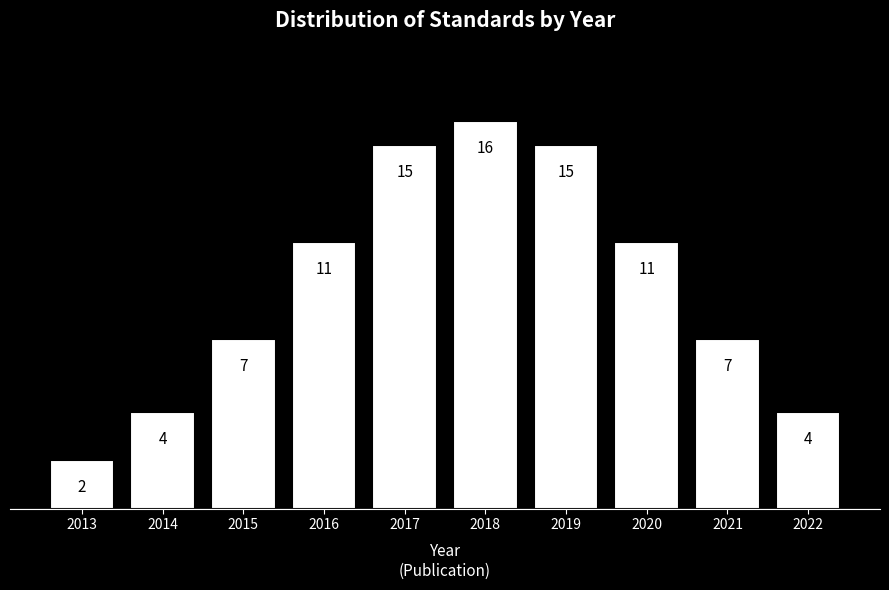

Reading right to left, extract all data points from this chart.

4	7	11	15	16	15	11	7	4	2